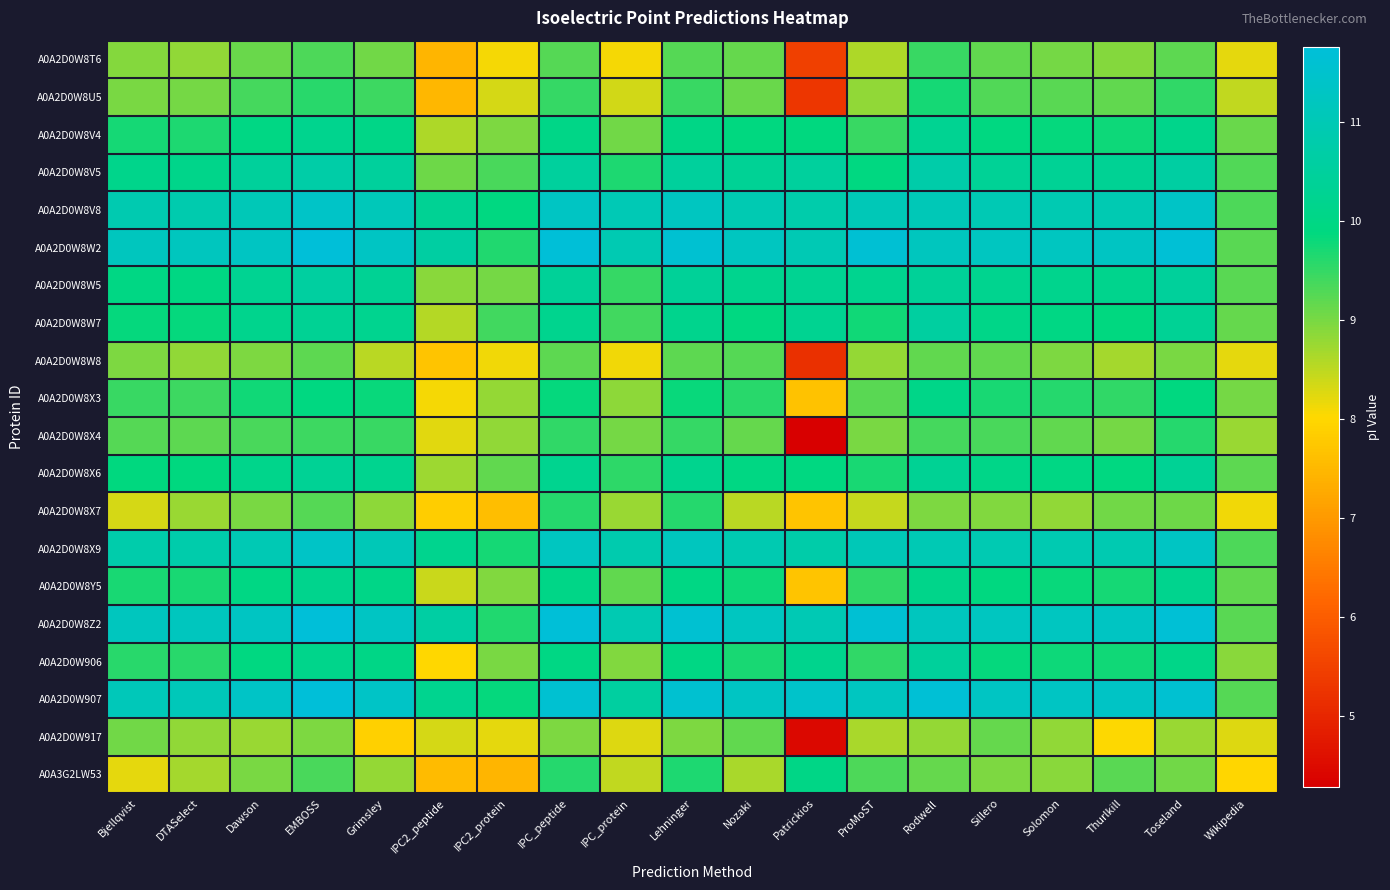

Rank the series at Lehninger from lowest to highest value.

A0A2D0W917, A0A2D0W8W8, A0A2D0W8T6, A0A2D0W8U5, A0A2D0W8X4, A0A2D0W8X7, A0A3G2LW53, A0A2D0W8X3, A0A2D0W906, A0A2D0W8Y5, A0A2D0W8V4, A0A2D0W8W7, A0A2D0W8X6, A0A2D0W8W5, A0A2D0W8V5, A0A2D0W8X9, A0A2D0W8V8, A0A2D0W907, A0A2D0W8W2, A0A2D0W8Z2